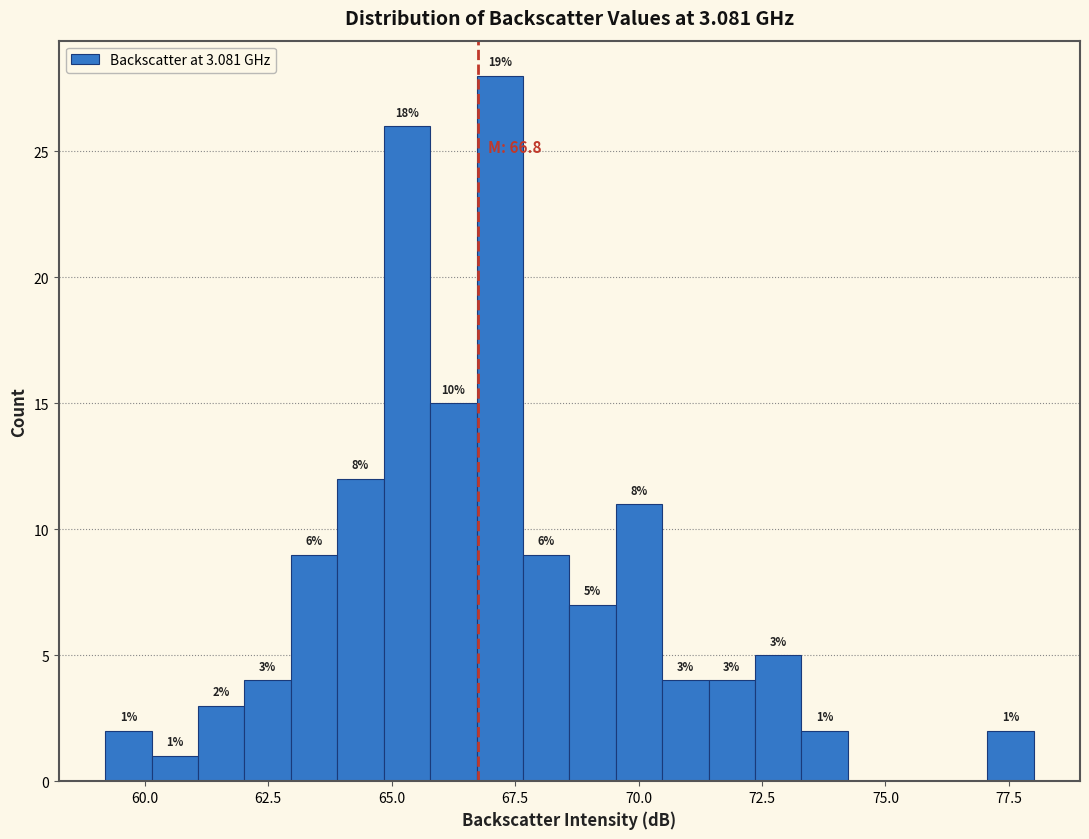

Read against the x-axis, roughly where is the centre of the tallest bar?

67.0